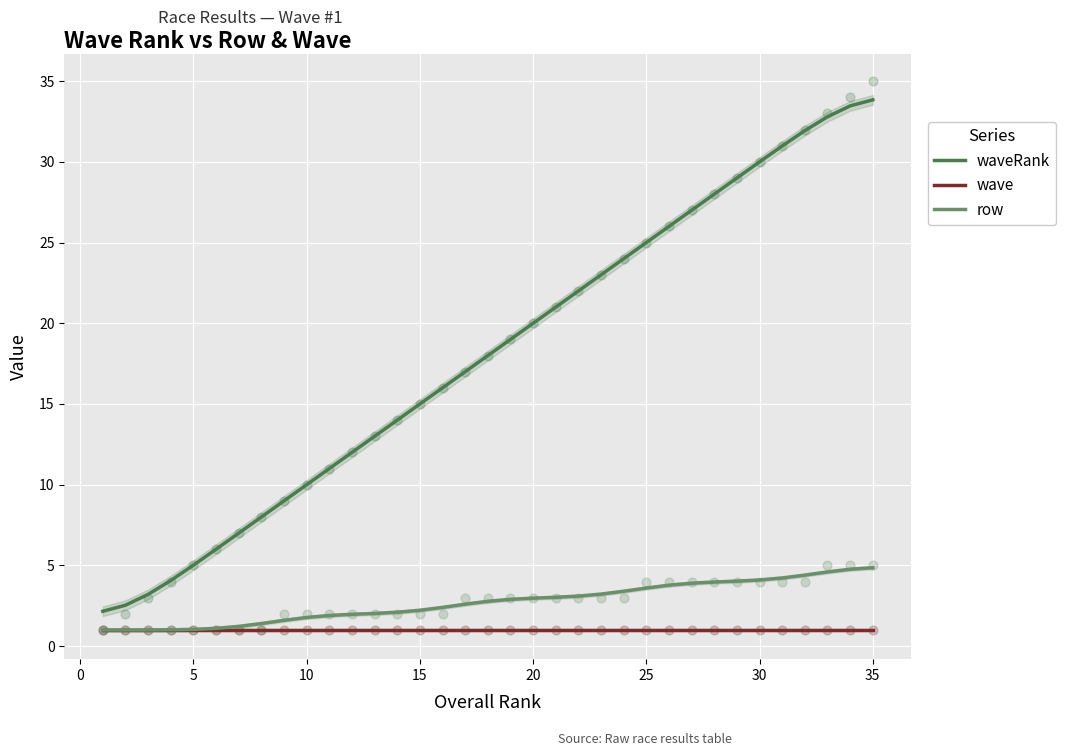

What are all the series names shown in the legend?

waveRank, wave, row